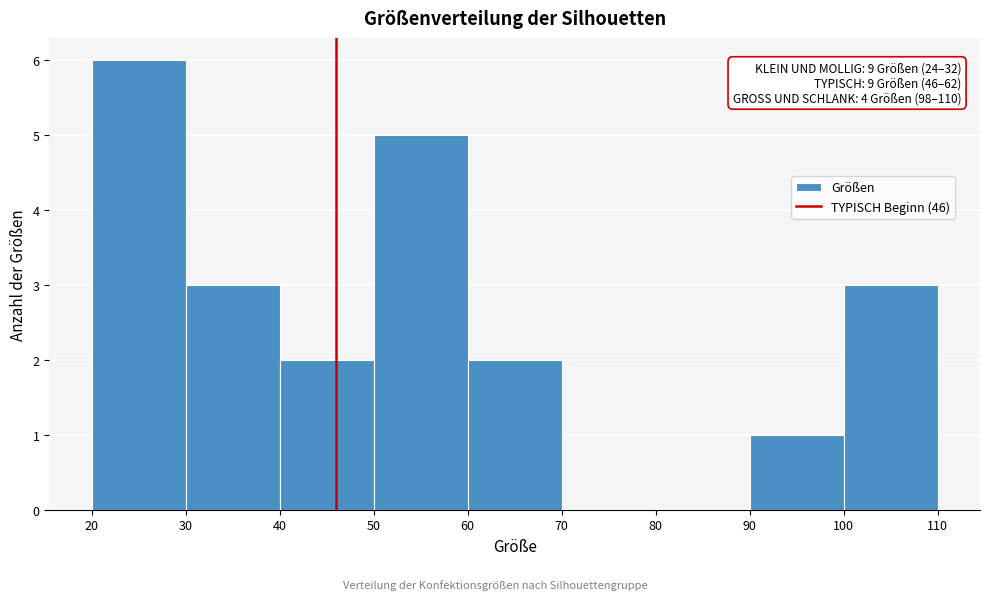

Which range on the x-axis has the tallest bar?

20 to 30